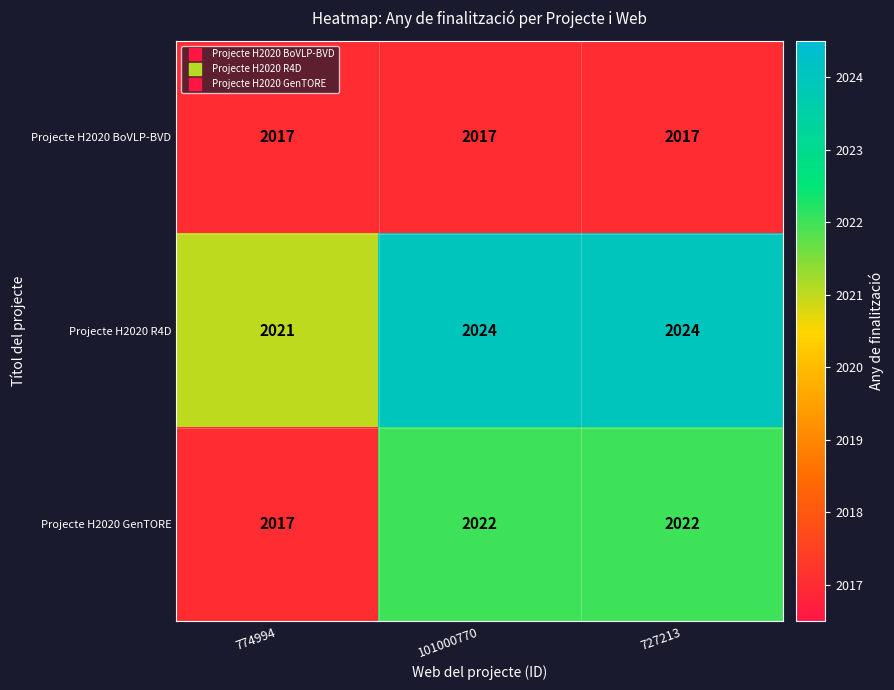

Count the number of categories in the chart.

3